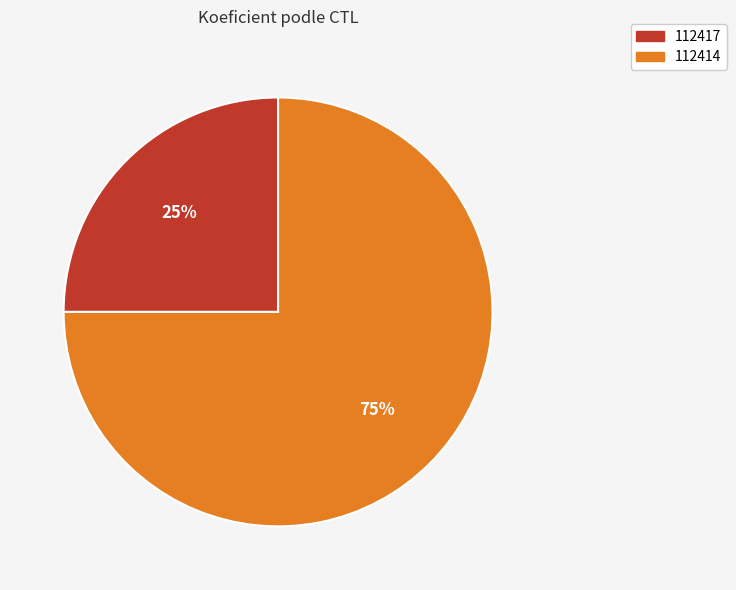

Rank the categories by value from highest to lowest.

112414, 112417